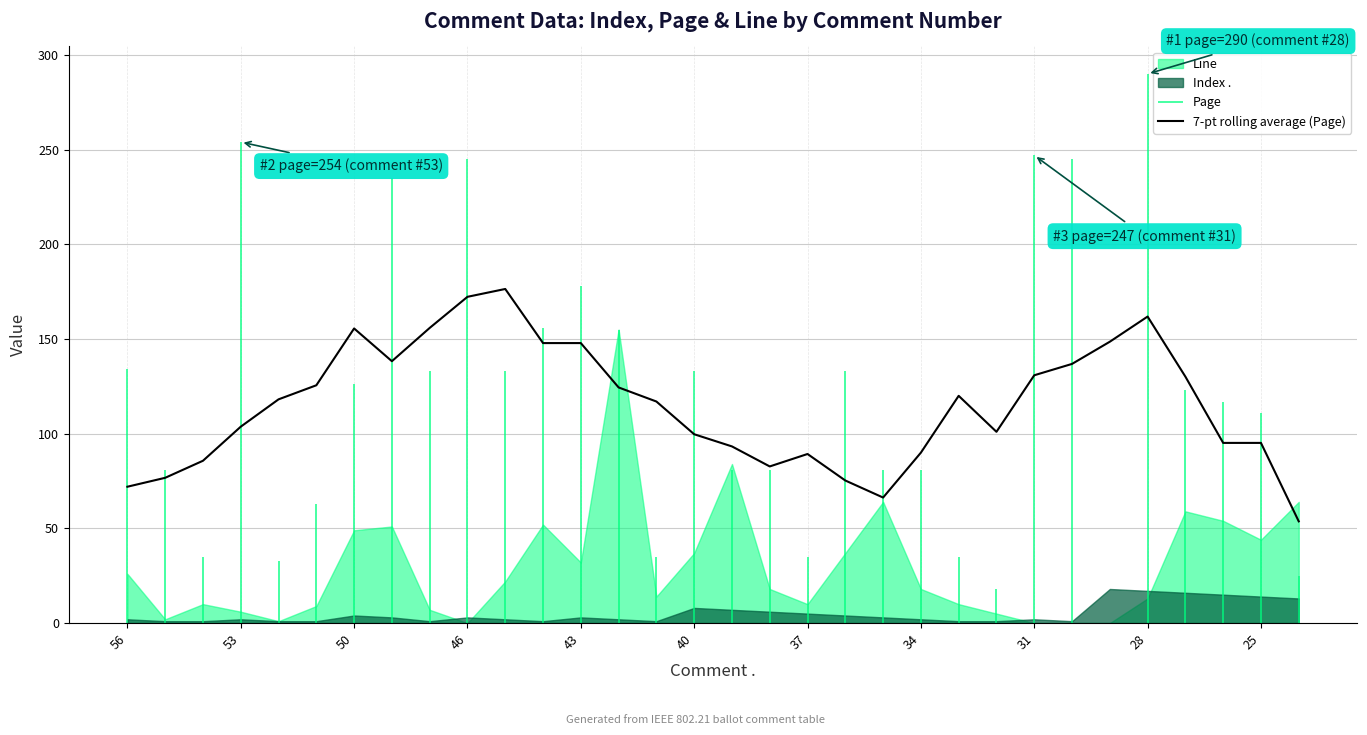

How many lines are shown in the chart?

1